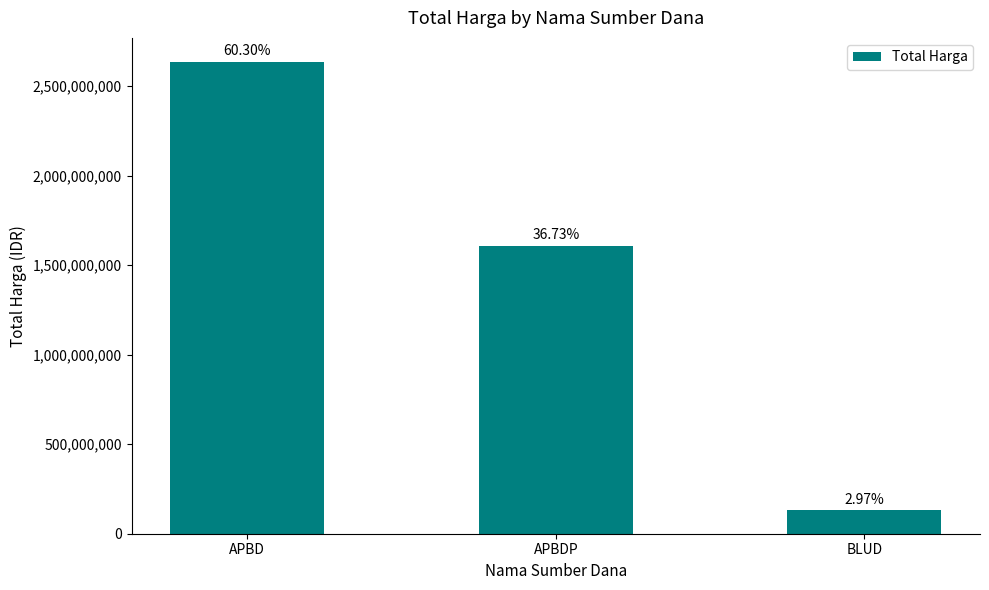

What is the ratio of the value at APBD to the value at BLUD?

20.3